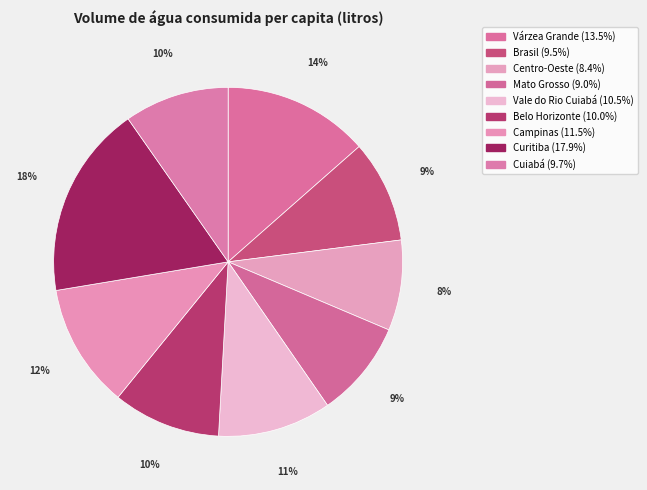

The Belo Horizonte slice represents 10% of the pie. True or false?

True